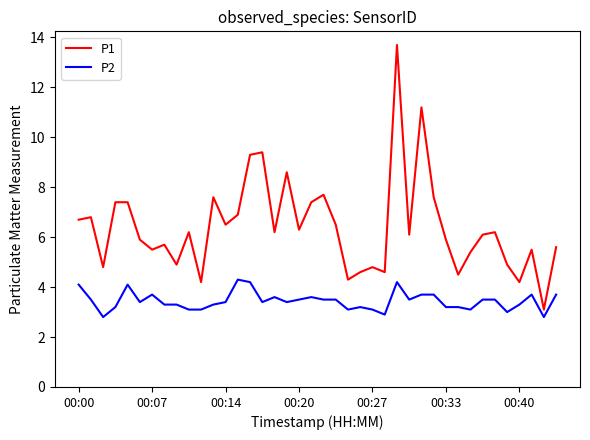

Which series has the widest spread of values?

P1